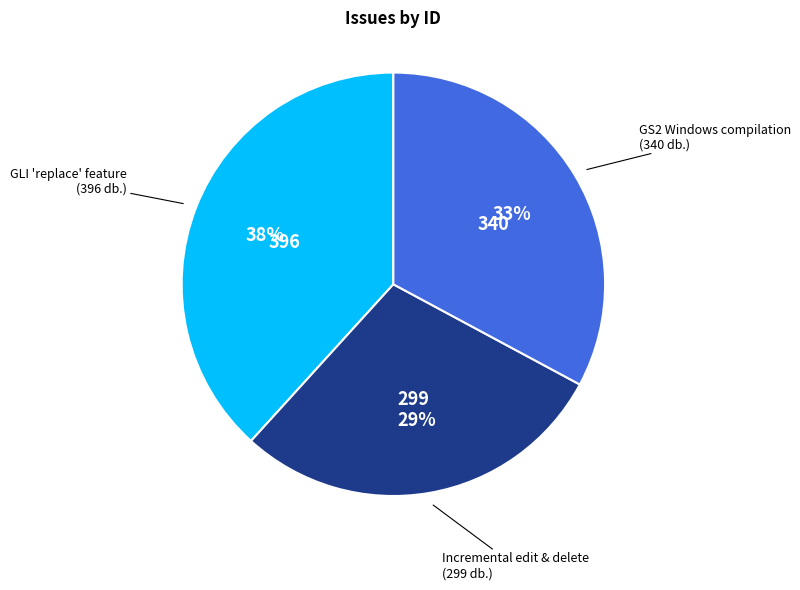

To the nearest percent, what is the average slice percentage?

33%